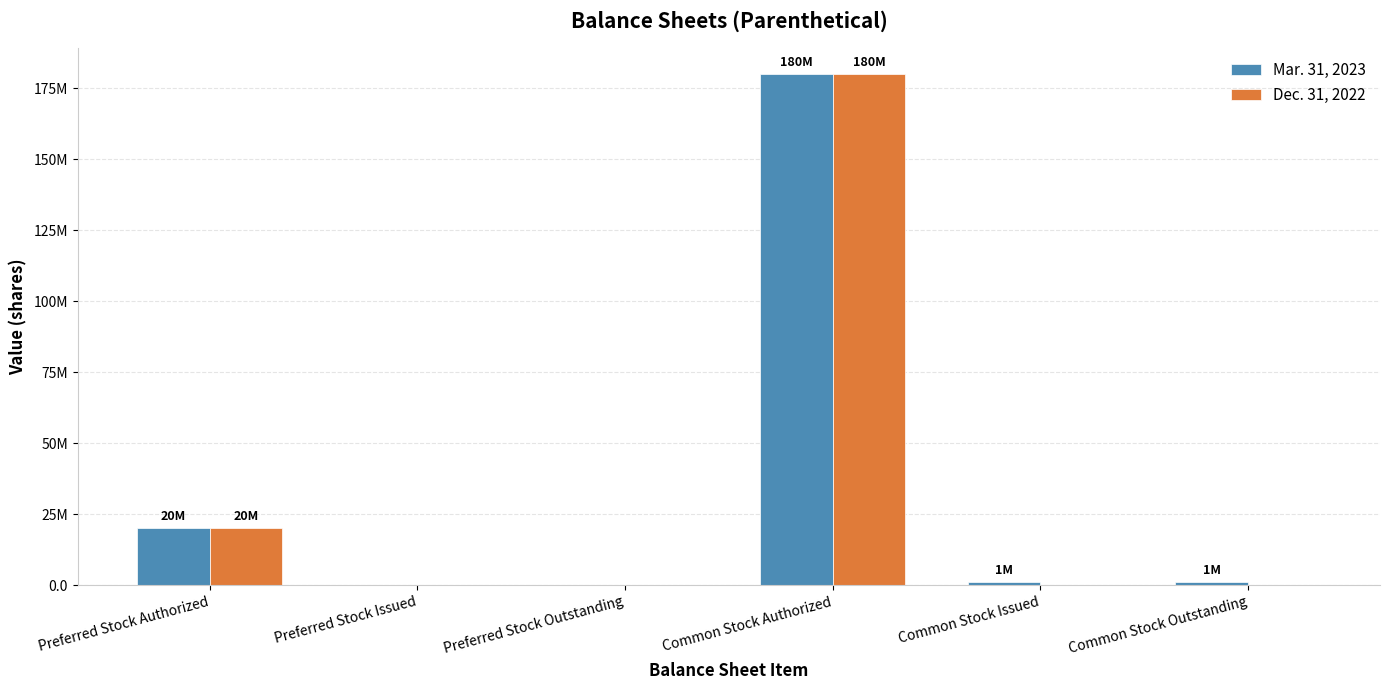

Which category has the lowest value in the Dec. 31, 2022 series?

Preferred Stock Issued